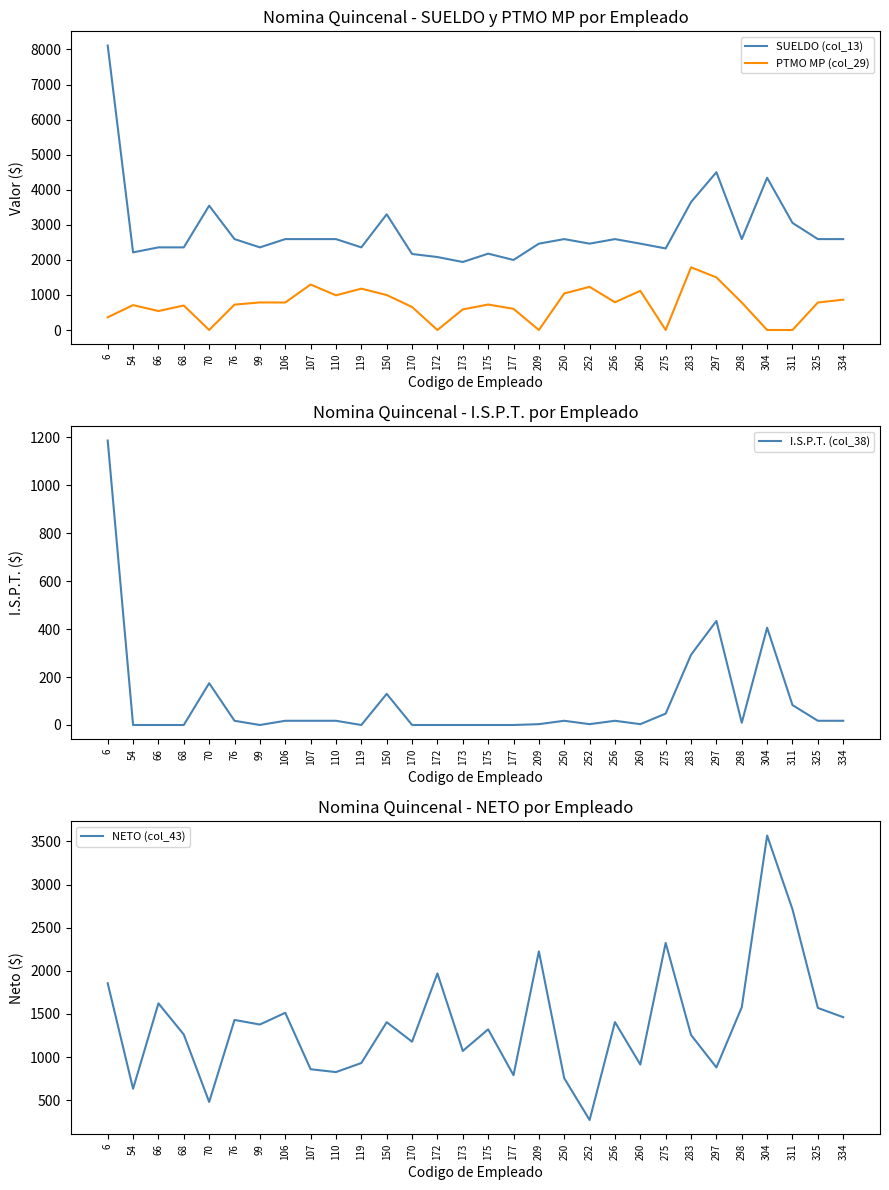

What is the maximum value shown in the chart?

8112.0